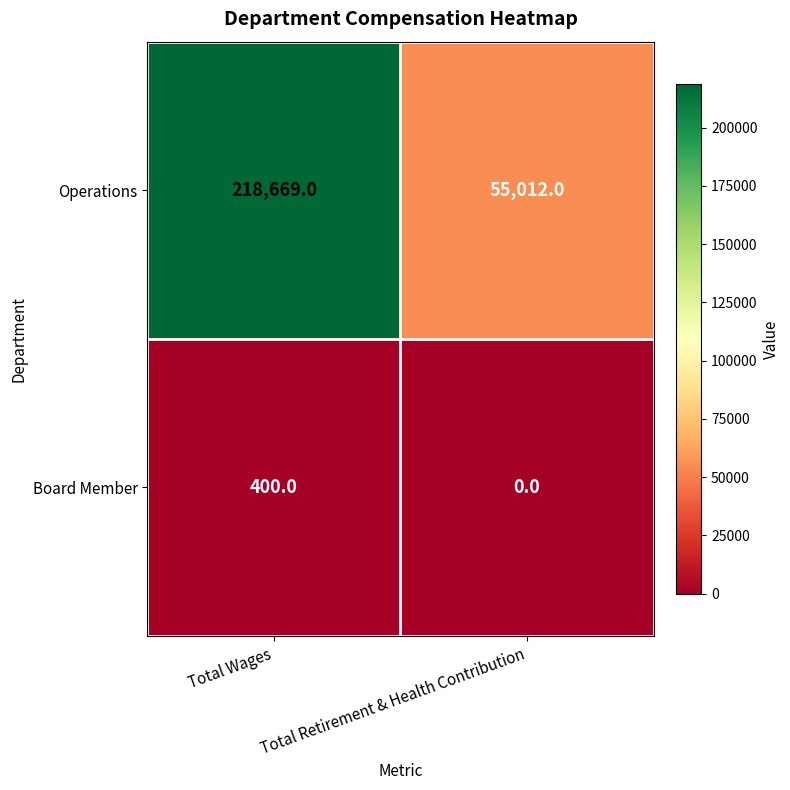

At which category is the sum across all series the highest?

Total Wages